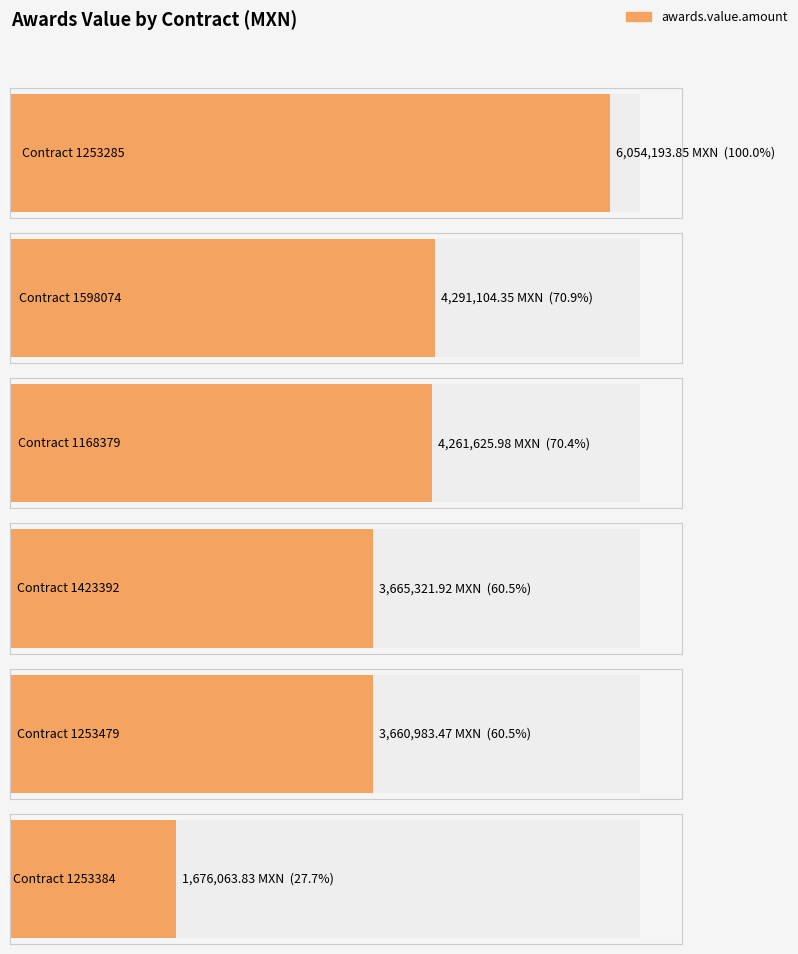

Rank the categories by value from highest to lowest.

1253285, 1598074, 1168379, 1423392, 1253479, 1253384